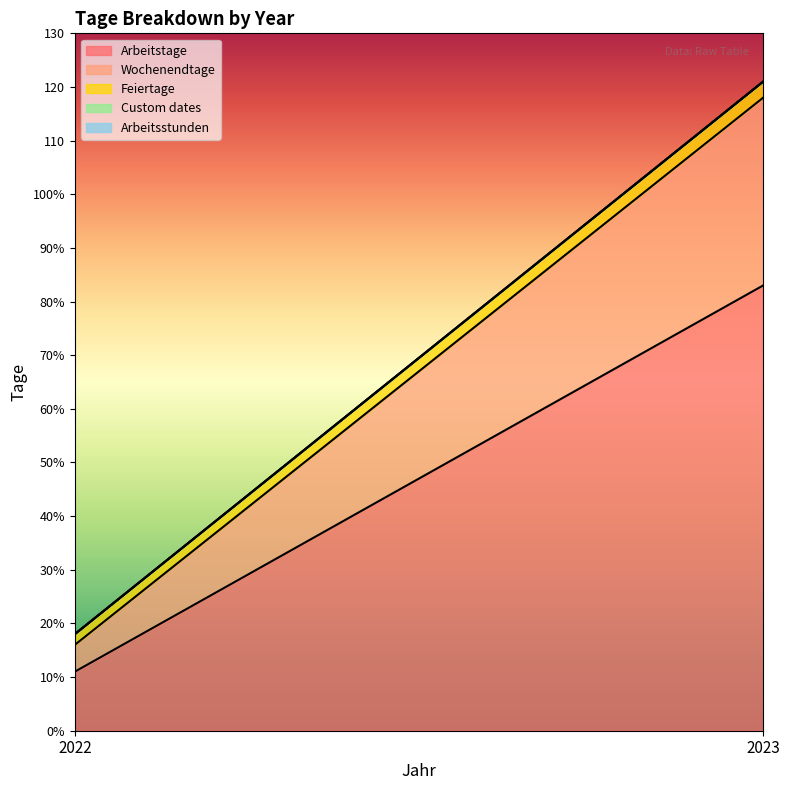

The value of Arbeitstage at 2023 is 83. True or false?

True